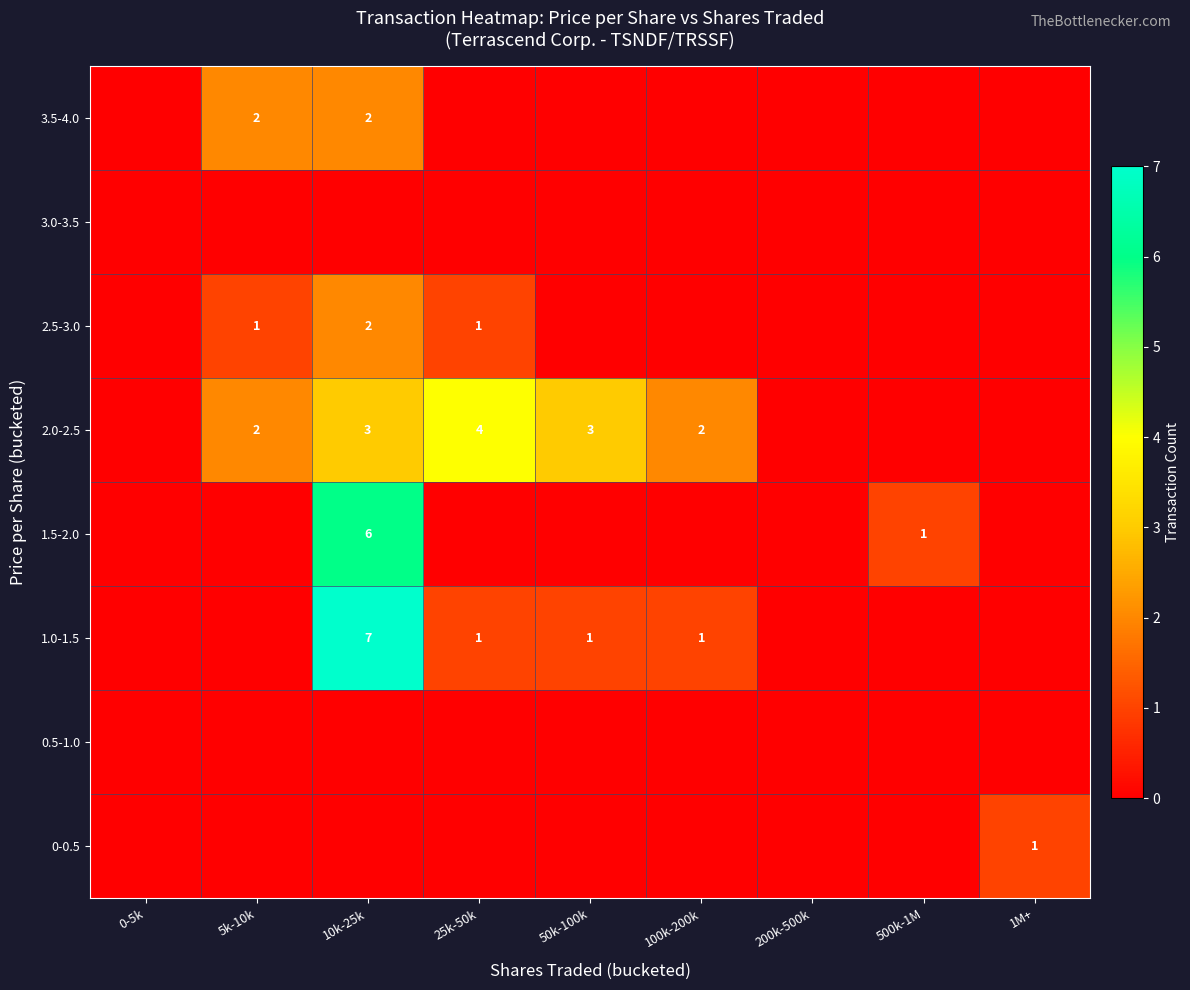

At which category is the sum across all series the highest?

10k-25k